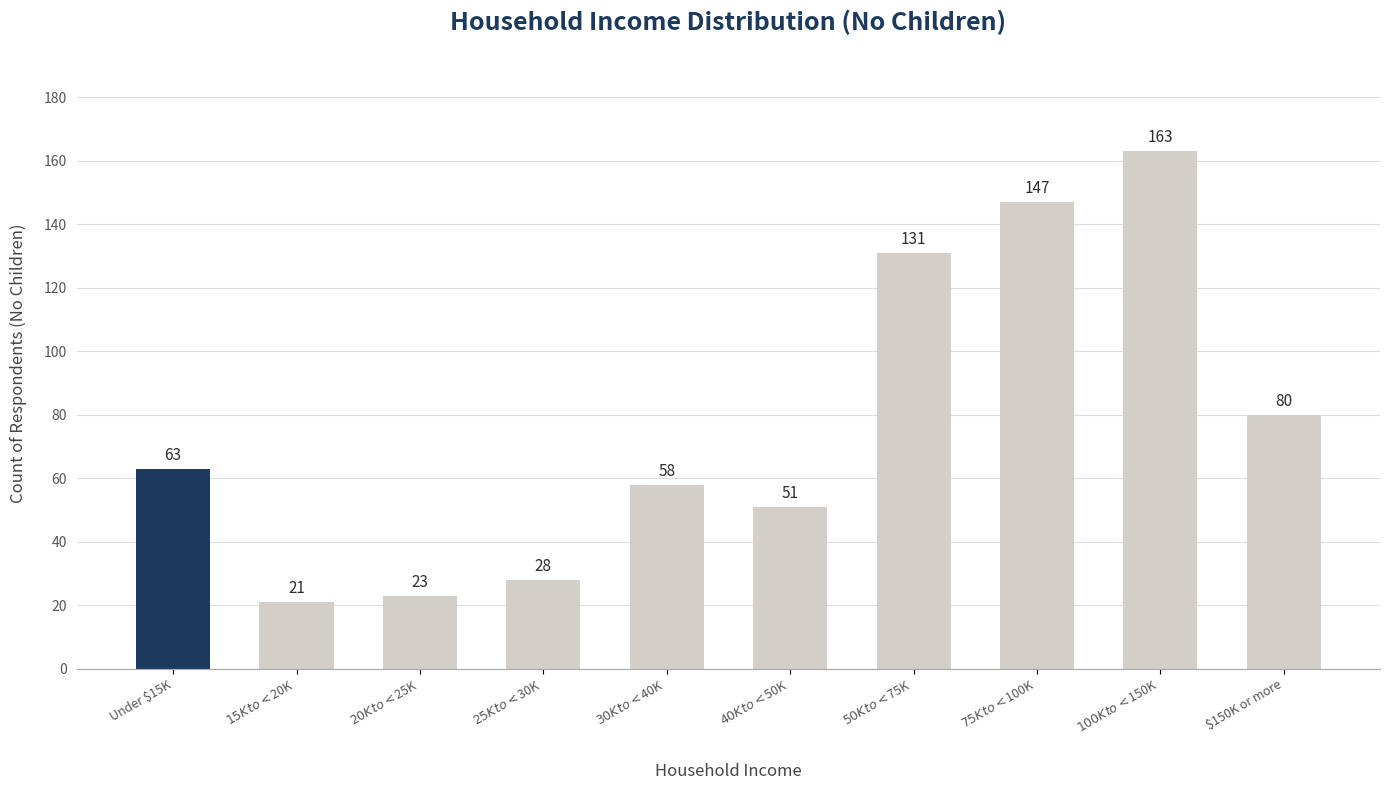

What is the minimum value shown in the chart?

21